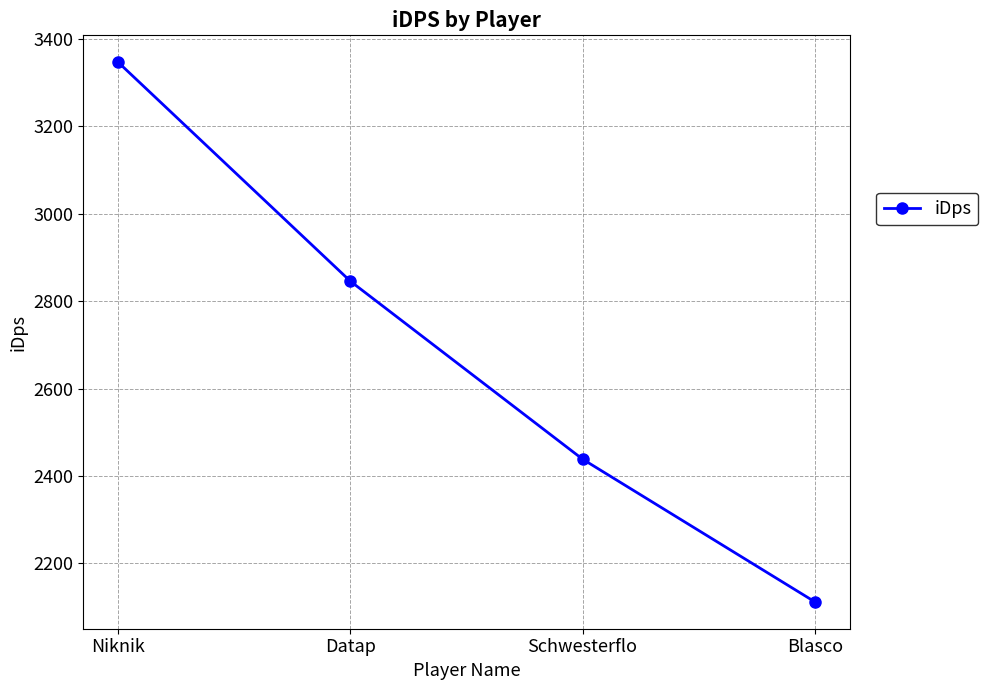

True or false: the data has more than 1 interior local peaks.

False